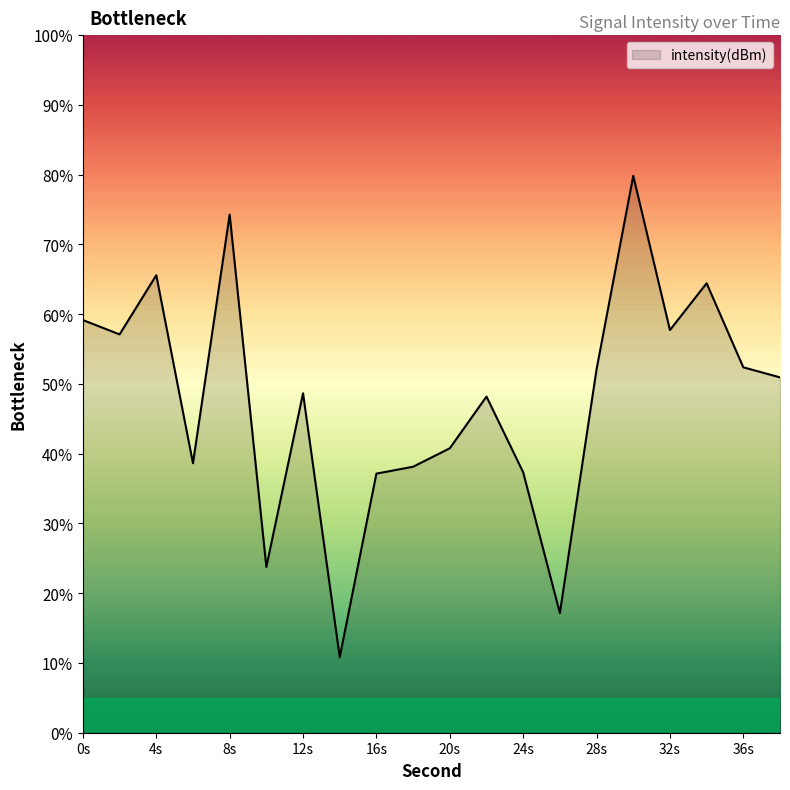

What is the difference between the maximum and minimum values?

69.0